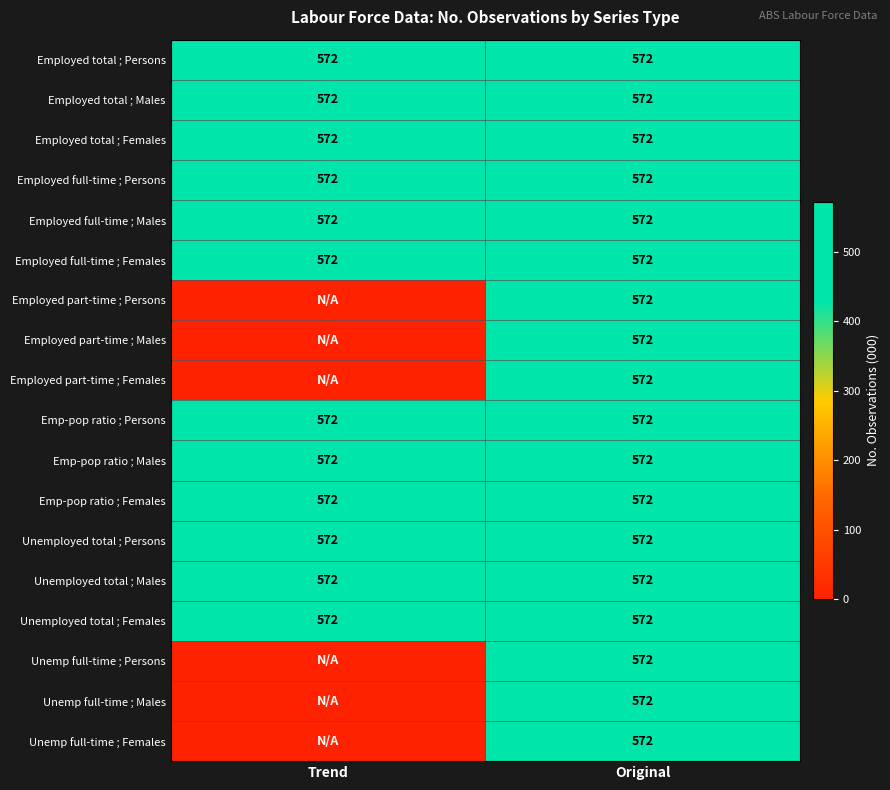

What is the spread (max minus min) of values at Trend?

572